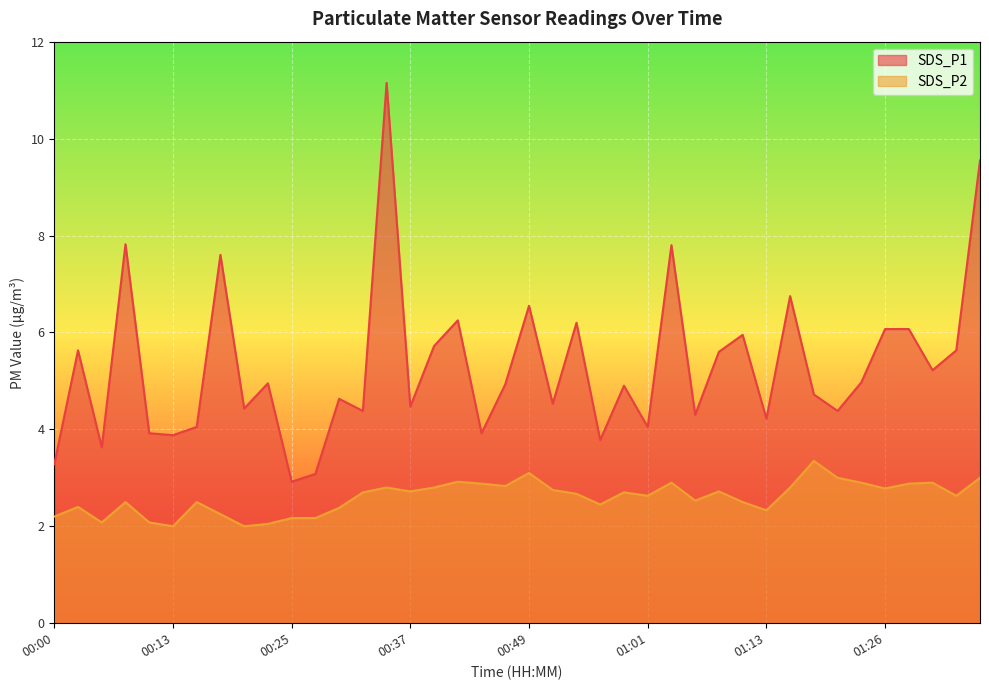

True or false: SDS_P1 and SDS_P2 cross at least once.

False